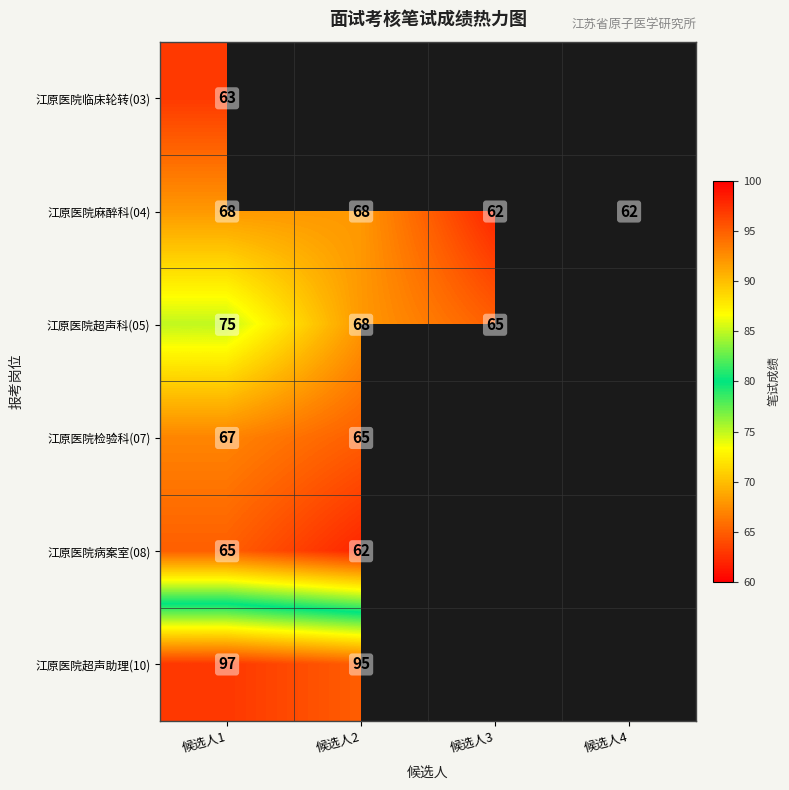

True or false: 江原医院病案室(08) has a value of 102 at 候选人1.

False